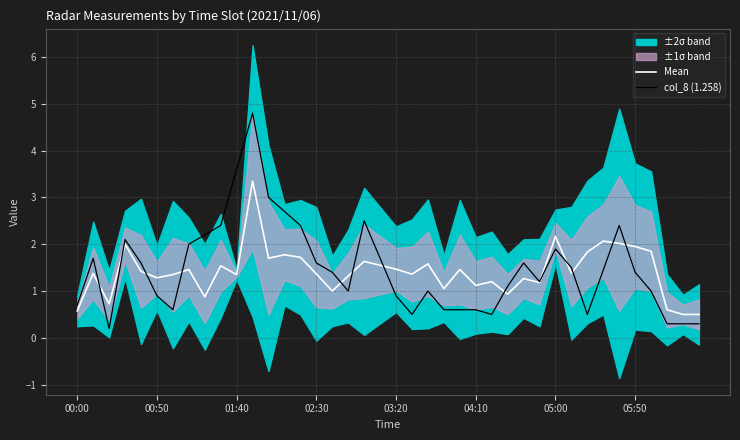

Reading left to right, what are all the values shown in this chart?

Mean: 0.6	1.4	0.7	2.0	1.4	1.3	1.3	1.5	0.9	1.5	1.4	3.3	1.7	1.8	1.7	1.4	1.0	1.3	1.6	1.6	1.5	1.4	1.6	1.1	1.5	1.1	1.2	0.9	1.3	1.2	2.2	1.4	1.8	2.1	2.0	1.9	1.9	0.6	0.5	0.5
col_8 (1.258): 0.7	1.7	0.2	2.1	1.6	0.9	0.6	2.0	2.2	2.4	3.6	4.8	3.0	2.7	2.4	1.6	1.4	1.0	2.5	1.7	0.9	0.5	1.0	0.6	0.6	0.6	0.5	1.1	1.6	1.2	1.9	1.5	0.5	1.4	2.4	1.4	1.0	0.3	0.3	0.3